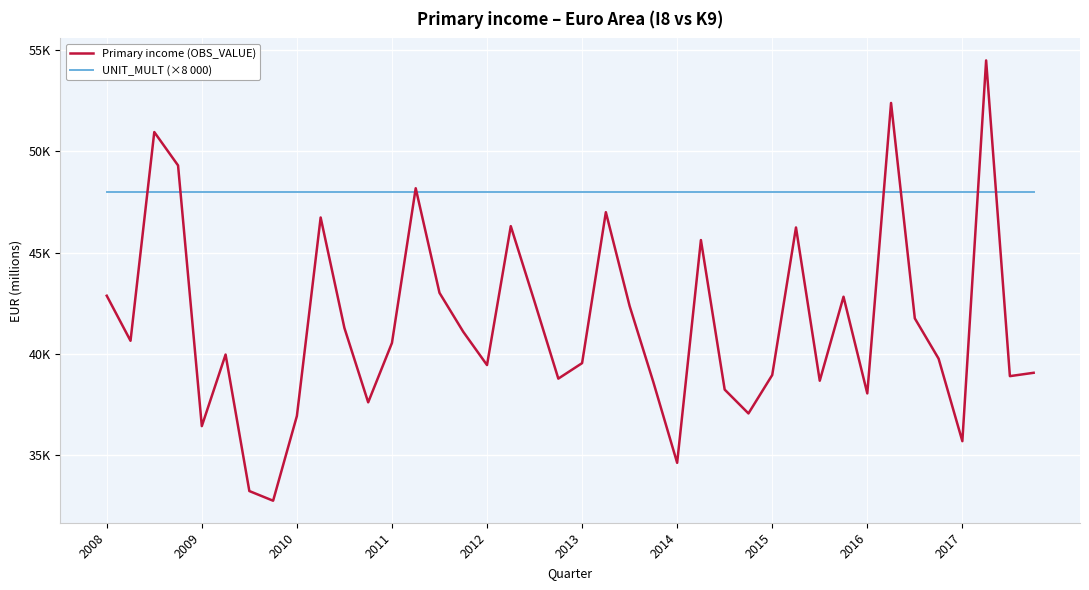

What are all the series names shown in the legend?

Primary income (OBS_VALUE), UNIT_MULT (×8 000)